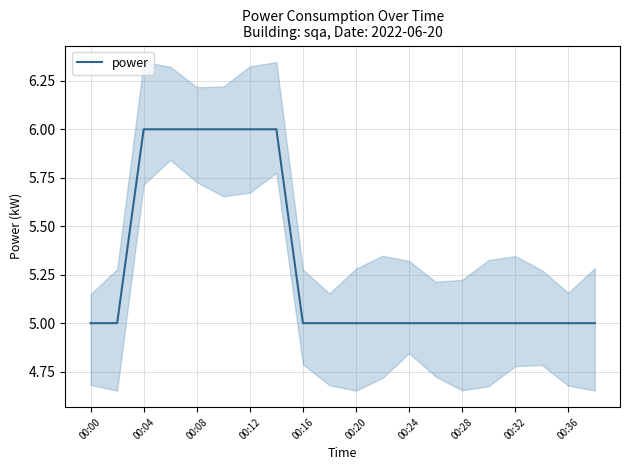

True or false: power has a value of 6 at 00:08.

True